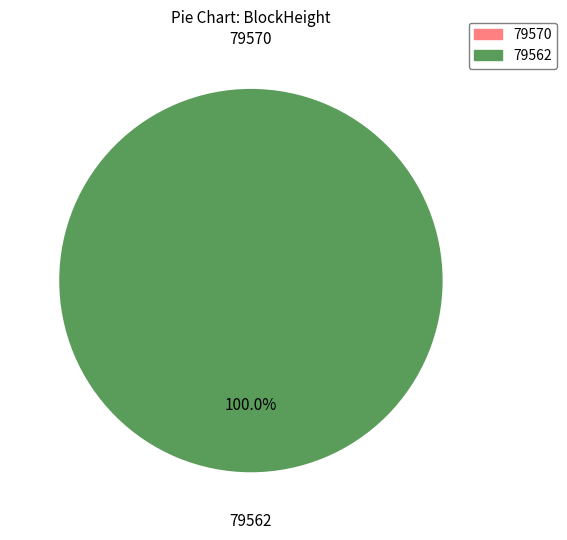

The 79570 slice represents 0% of the pie. True or false?

True